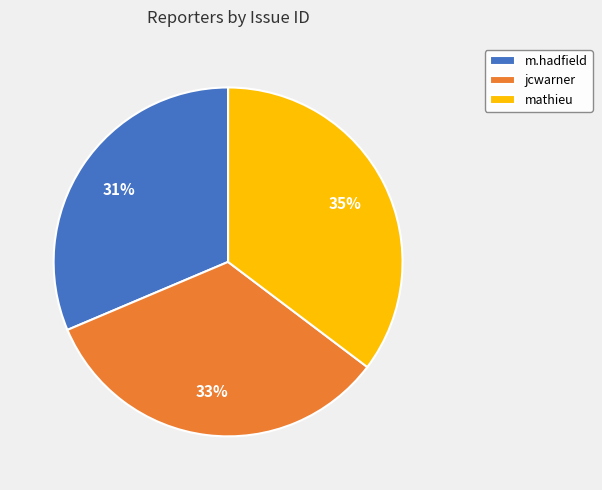

Is the sum of mathieu and jcwarner greater than half?

Yes